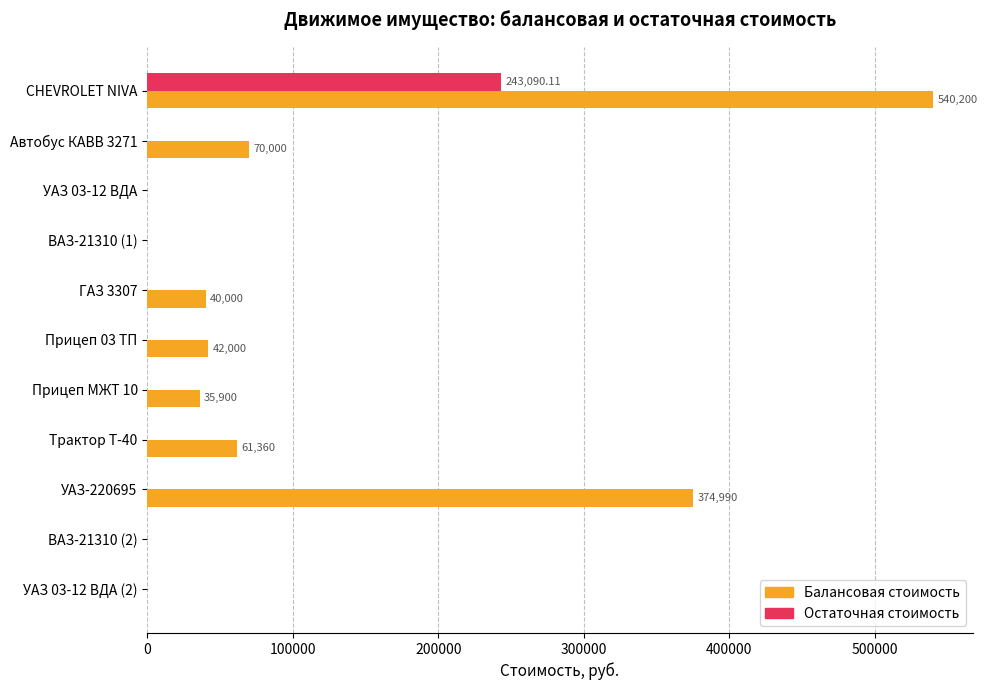

What is the maximum value shown in the chart?

540200.0